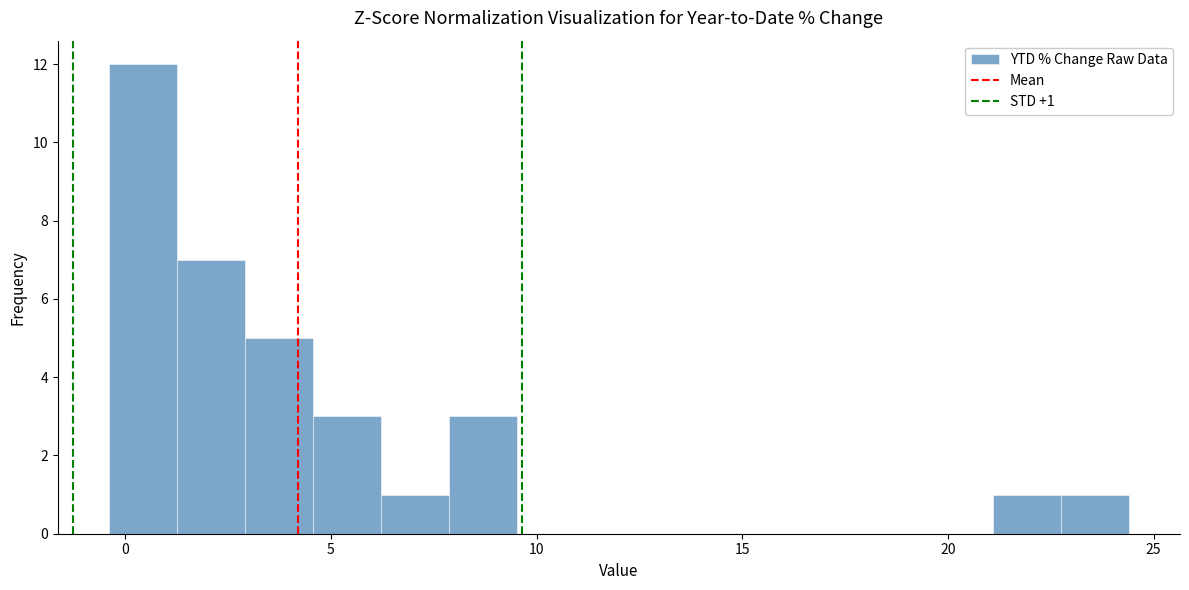

Read against the x-axis, roughly where is the centre of the tallest bar?

0.5